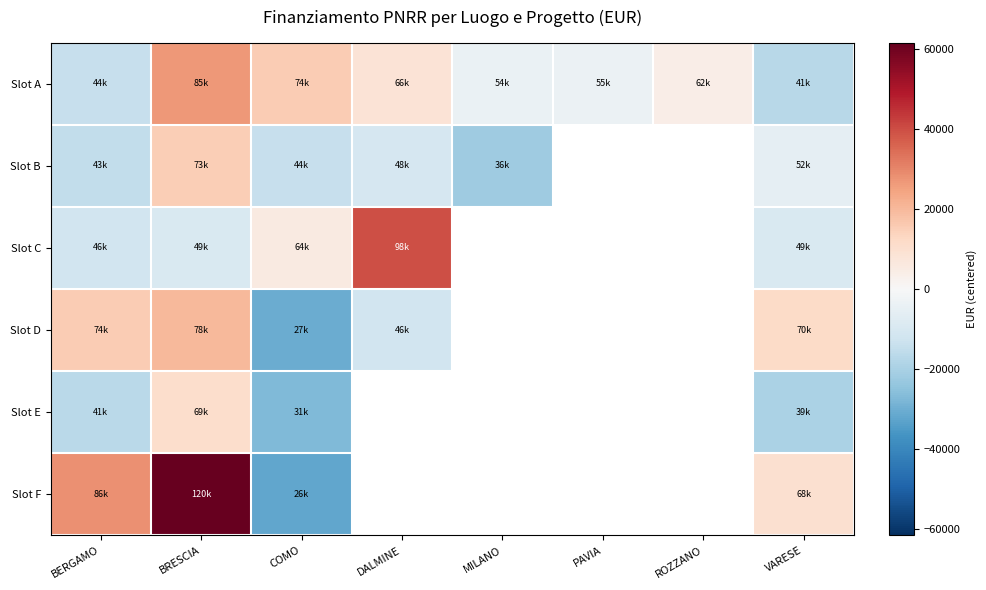

What value does the Slot C series have at COMO?

5667.7